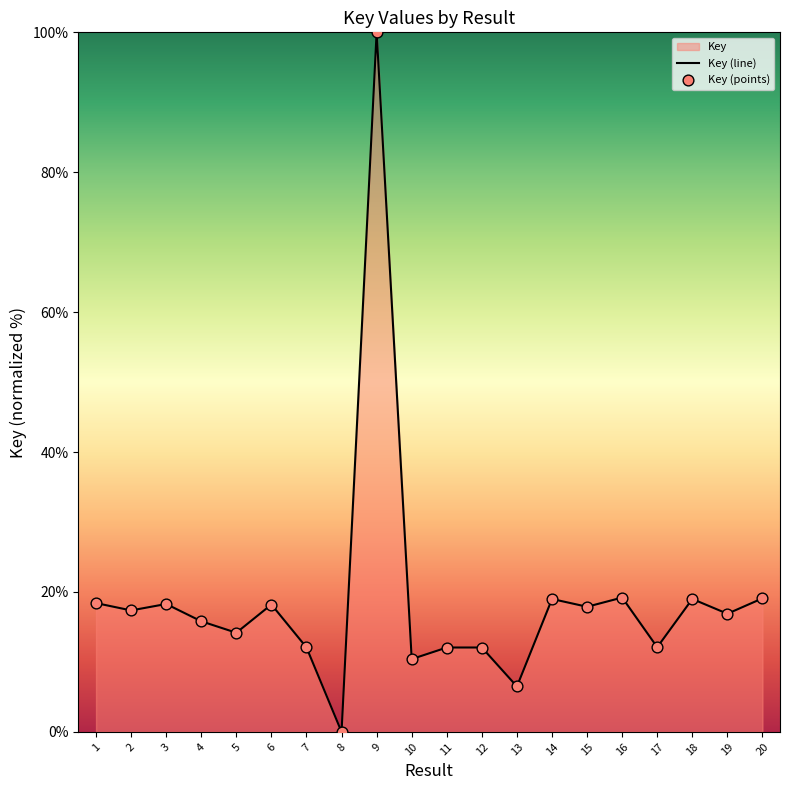

Approximately how many times larger is the value at 3 compared to 19?

1.1